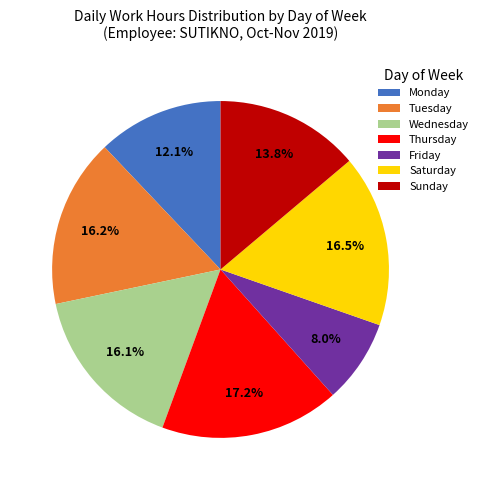

To the nearest percent, what is the average slice percentage?

14%